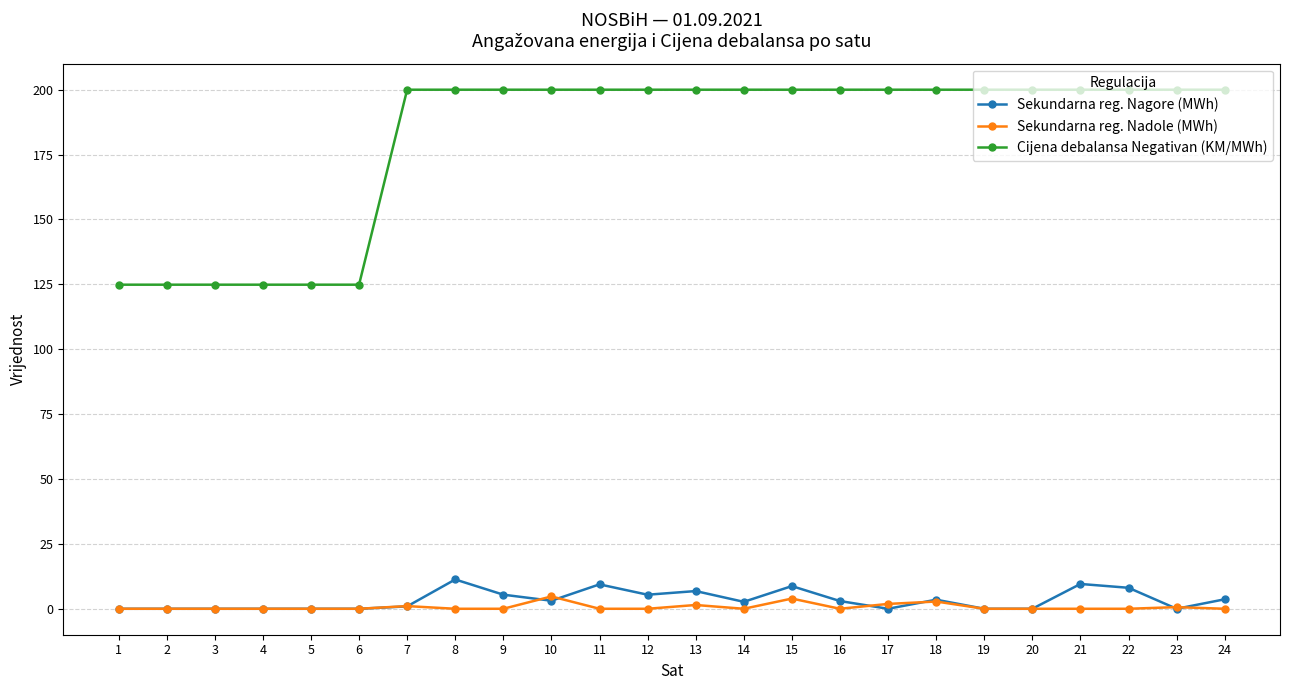

How many lines are shown in the chart?

3